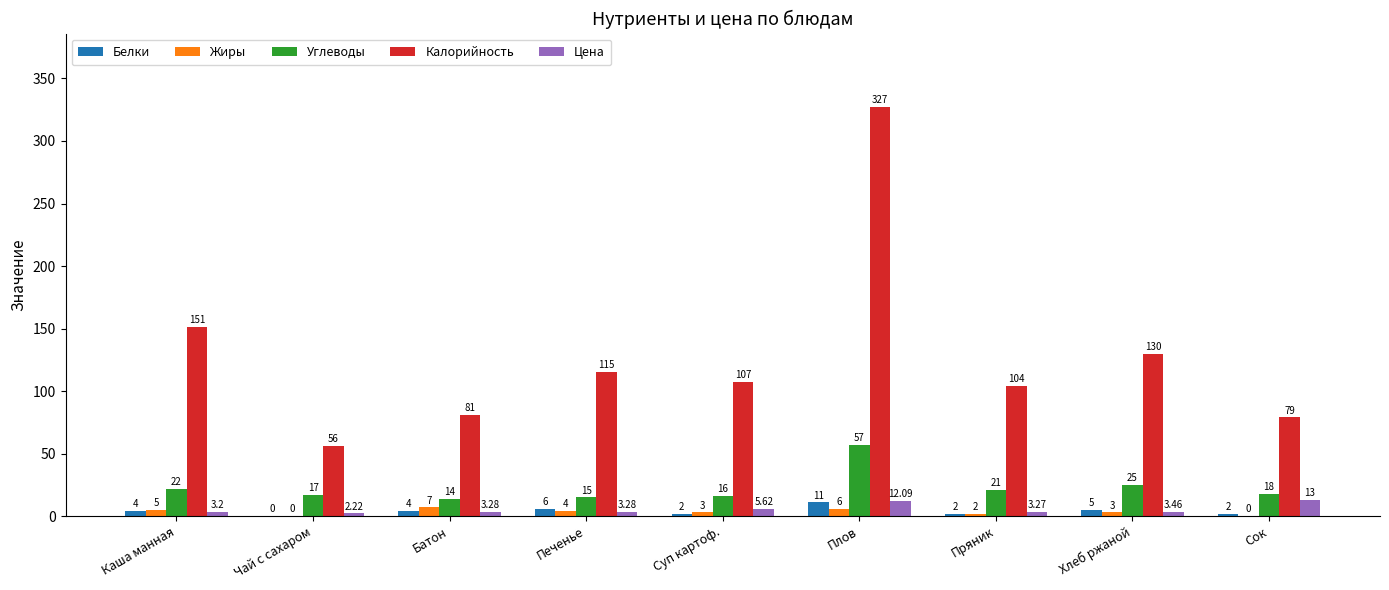

What is the total value across all series at Каша манная?

185.2